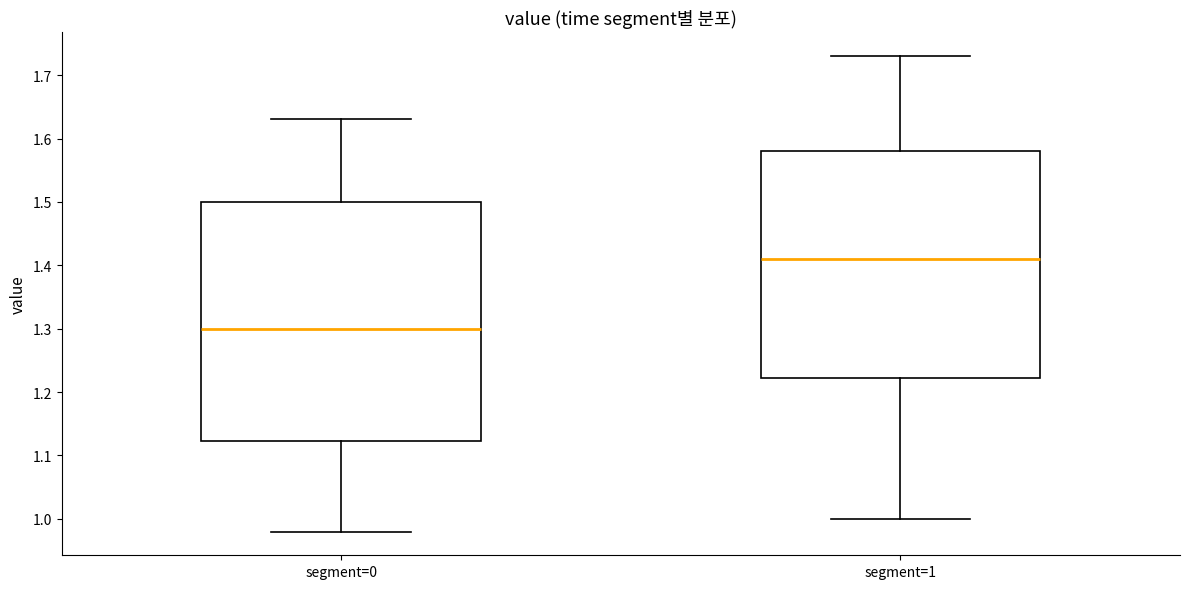

Which box has the highest median line?

segment=1